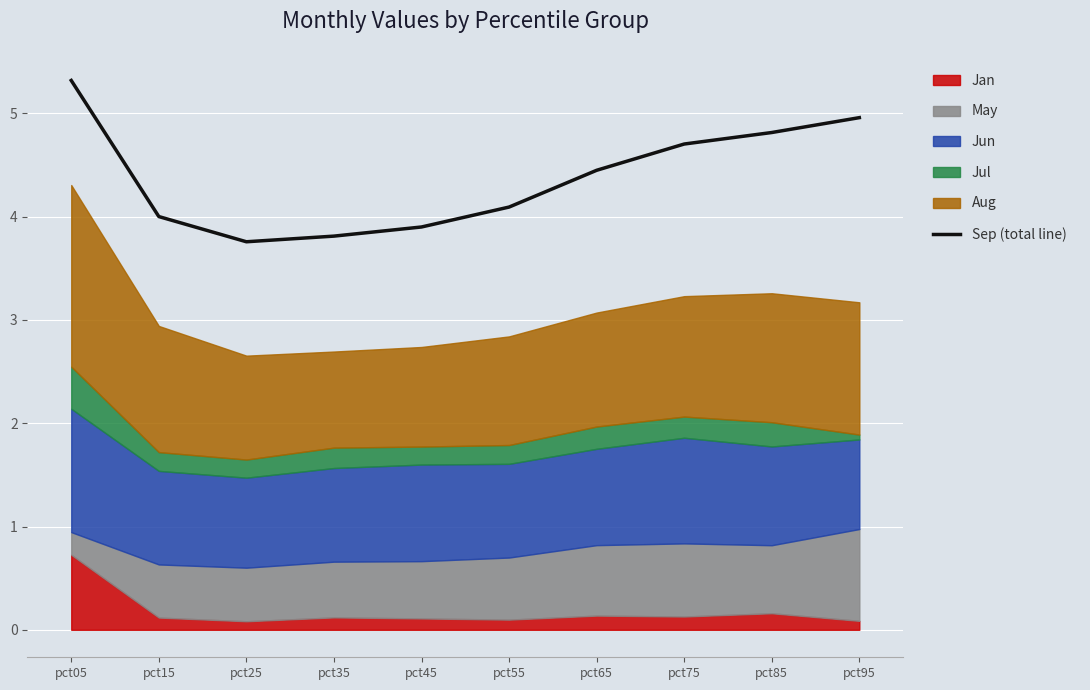

Rank the categories by value from highest to lowest.

pct05, pct95, pct85, pct75, pct65, pct55, pct15, pct45, pct35, pct25